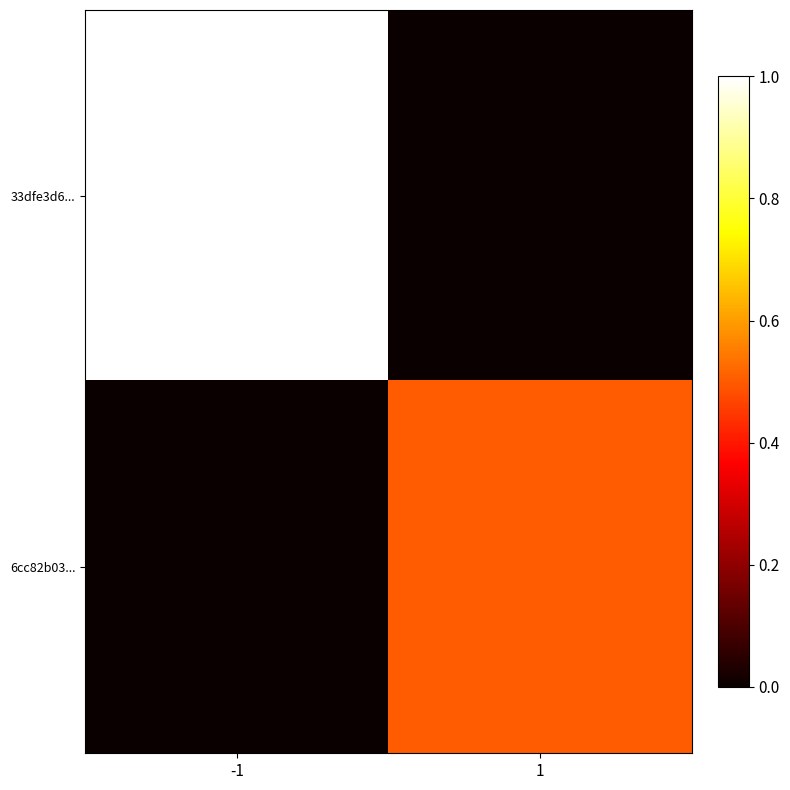

Reading left to right, extract all data points from this chart.

33dfe3d6...: -1=1.0	1=0.0
6cc82b03...: -1=0.0	1=0.5